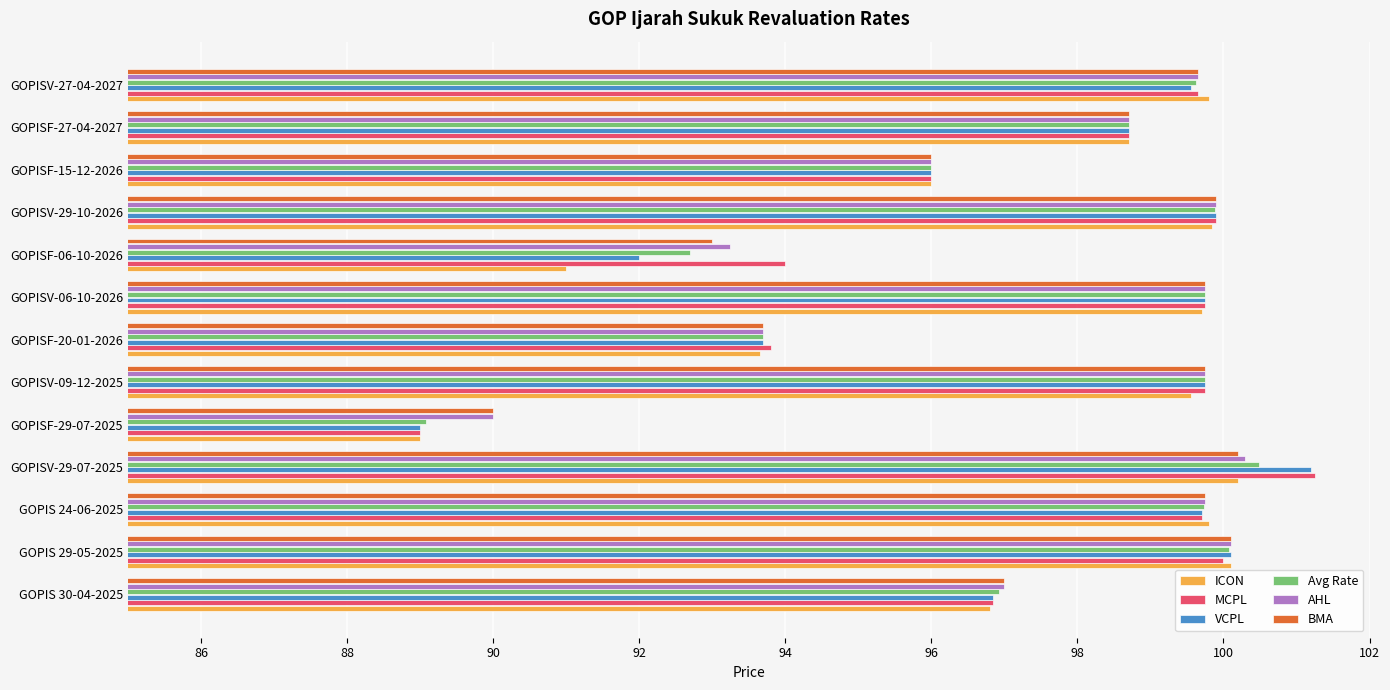

At which category is the sum across all series the highest?

GOPISV-29-07-2025